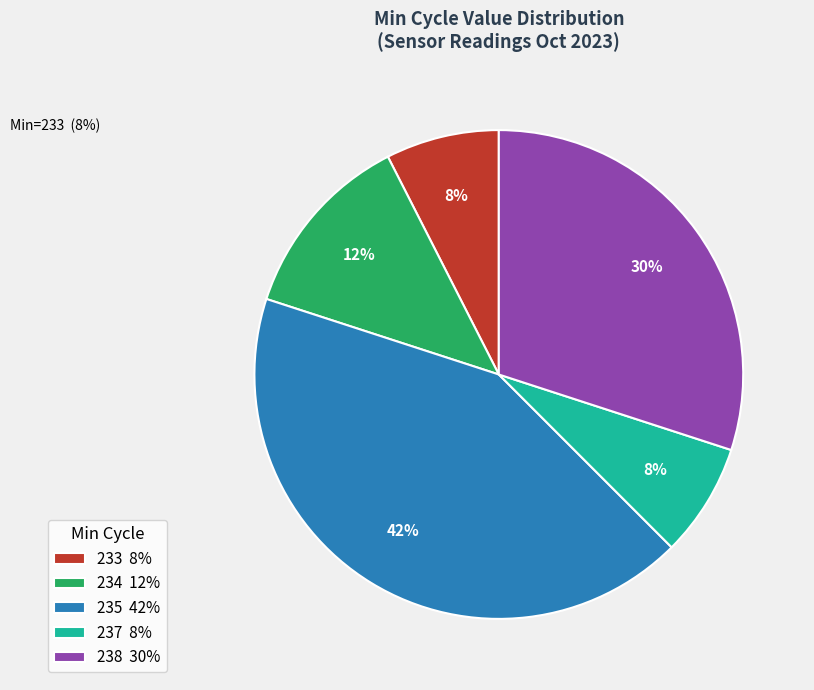

The 235 42% slice represents 42% of the pie. True or false?

True